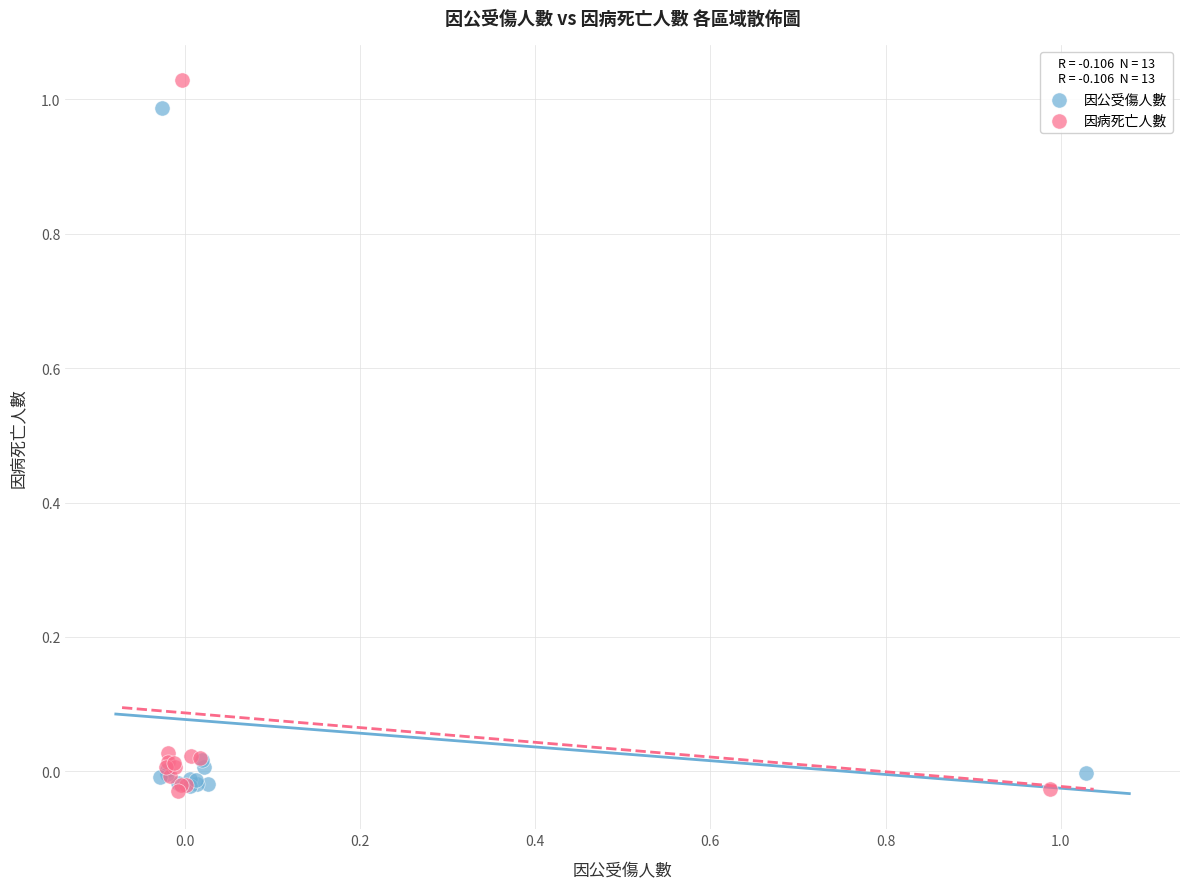

What are all the series names shown in the legend?

因公受傷人數, 因病死亡人數